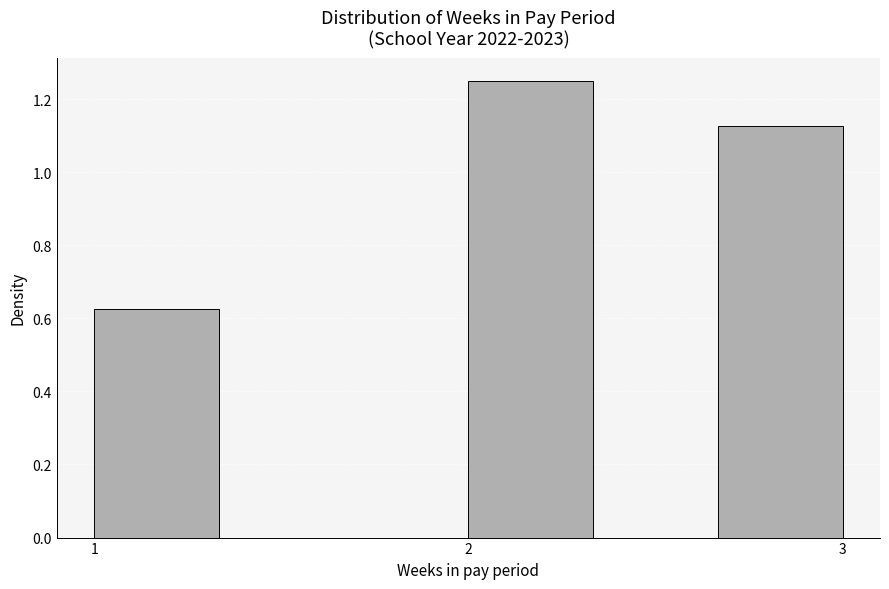

Read against the x-axis, roughly where is the centre of the tallest bar?

2.2